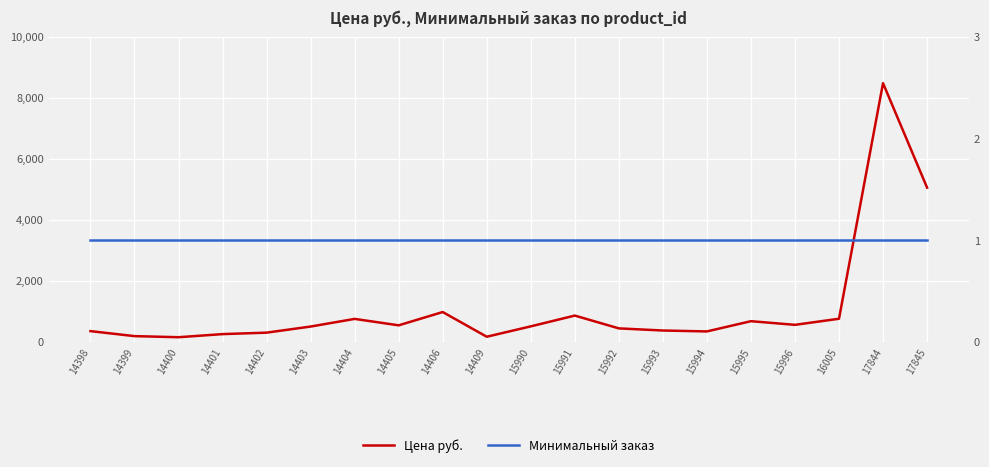

What is the value of the Цена руб. point at the 17th from the left?

553